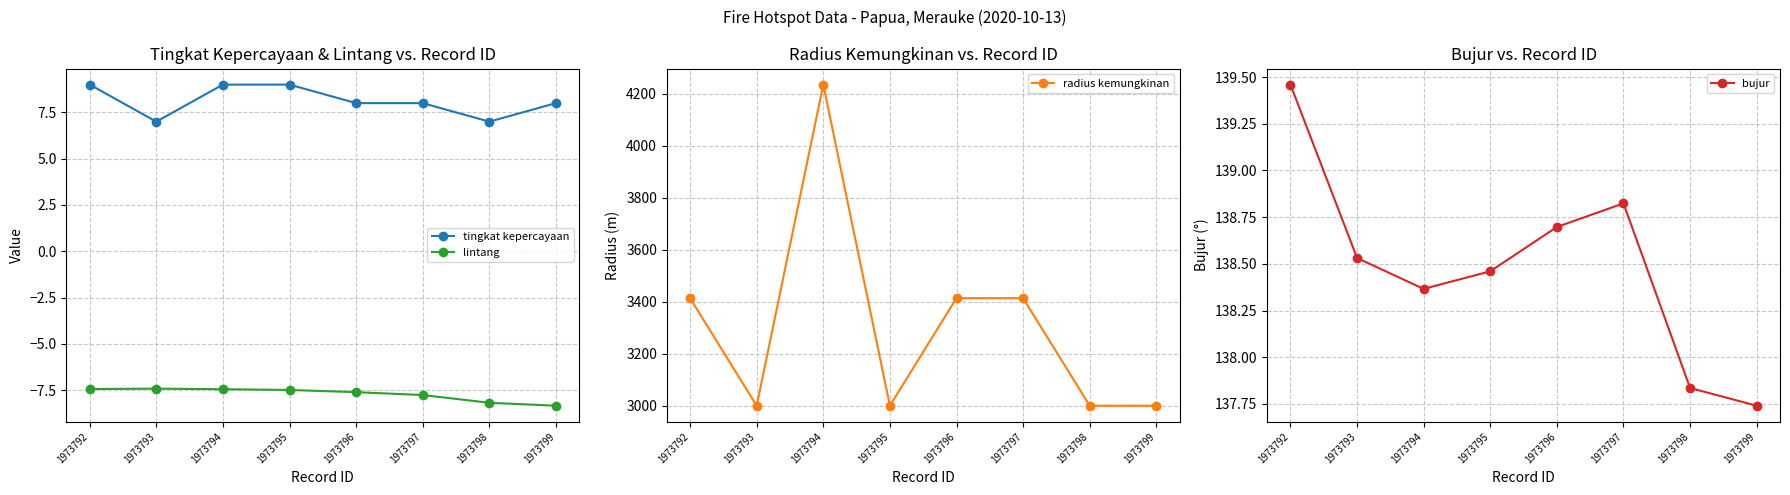

How many tingkat kepercayaan values are between 8 and 9?

6